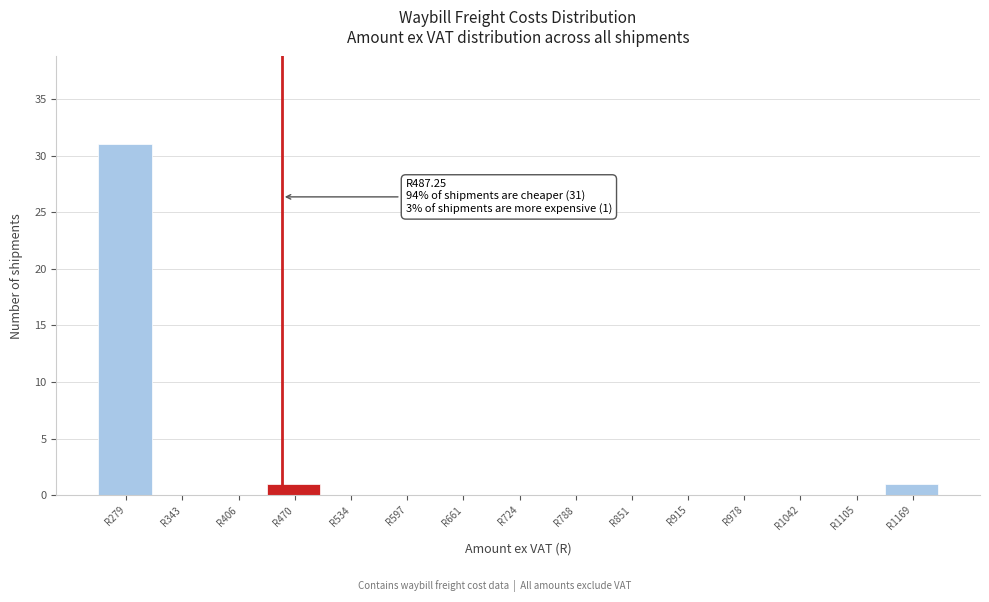

Reading right to left, what are all the values shown in this chart?

R1169=1	R1105=0	R1042=0	R978=0	R915=0	R851=0	R788=0	R724=0	R661=0	R597=0	R534=0	R470=1	R406=0	R343=0	R279=31